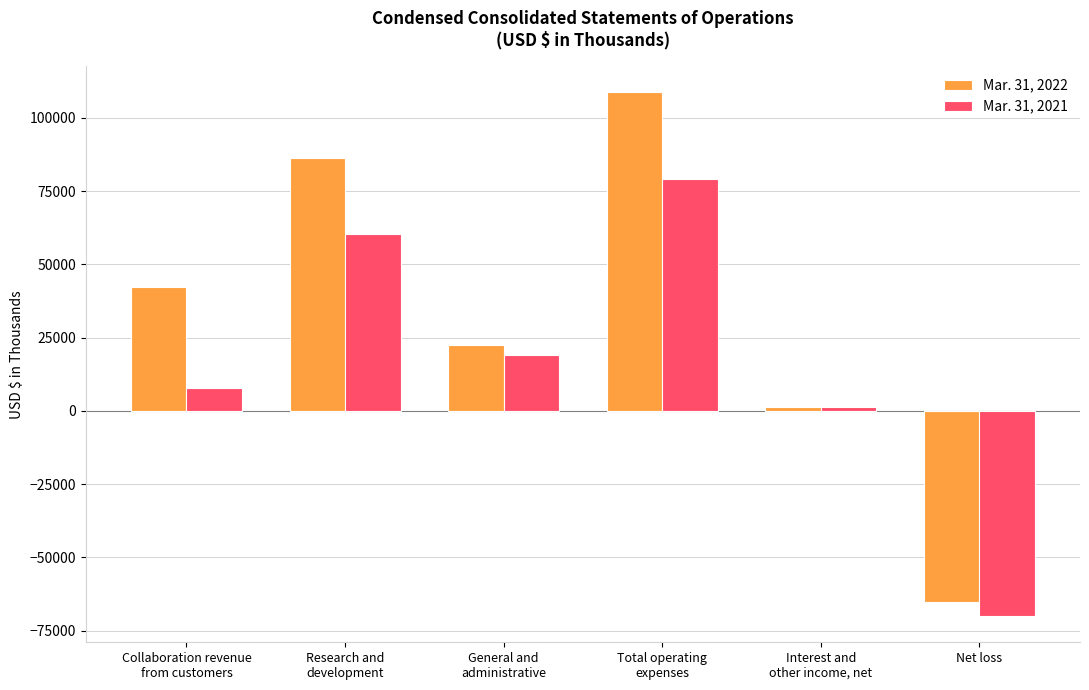

Reading right to left, extract all data points from this chart.

Mar. 31, 2022: -65220	1278	108639	22541	86098	42141
Mar. 31, 2021: -70041	1179	79143	18936	60207	7922